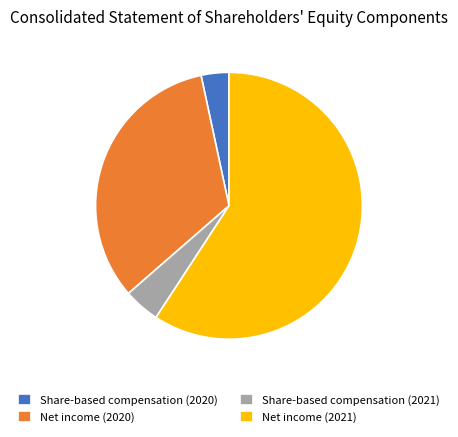

What is the majority slice?

Net income (2021)